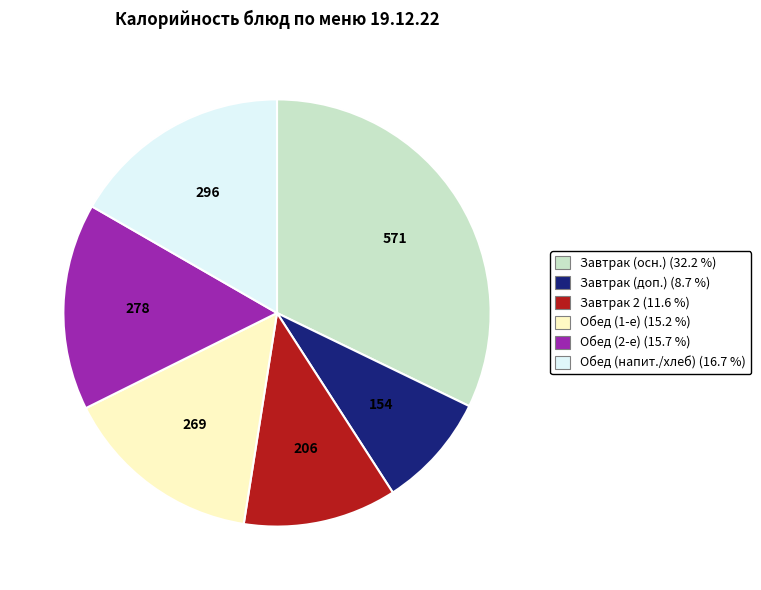

Is there any slice that represents more than half of the pie?

No